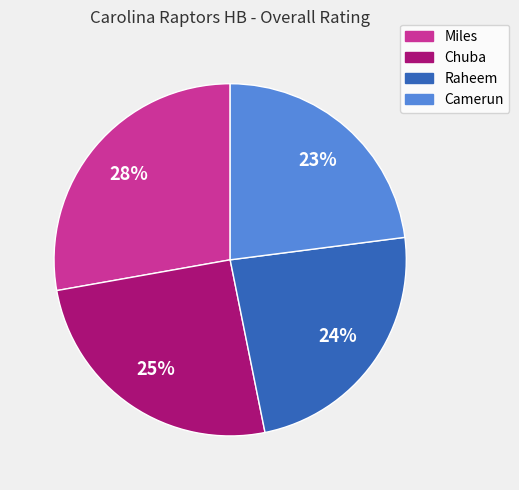

The Miles slice represents 36% of the pie. True or false?

False